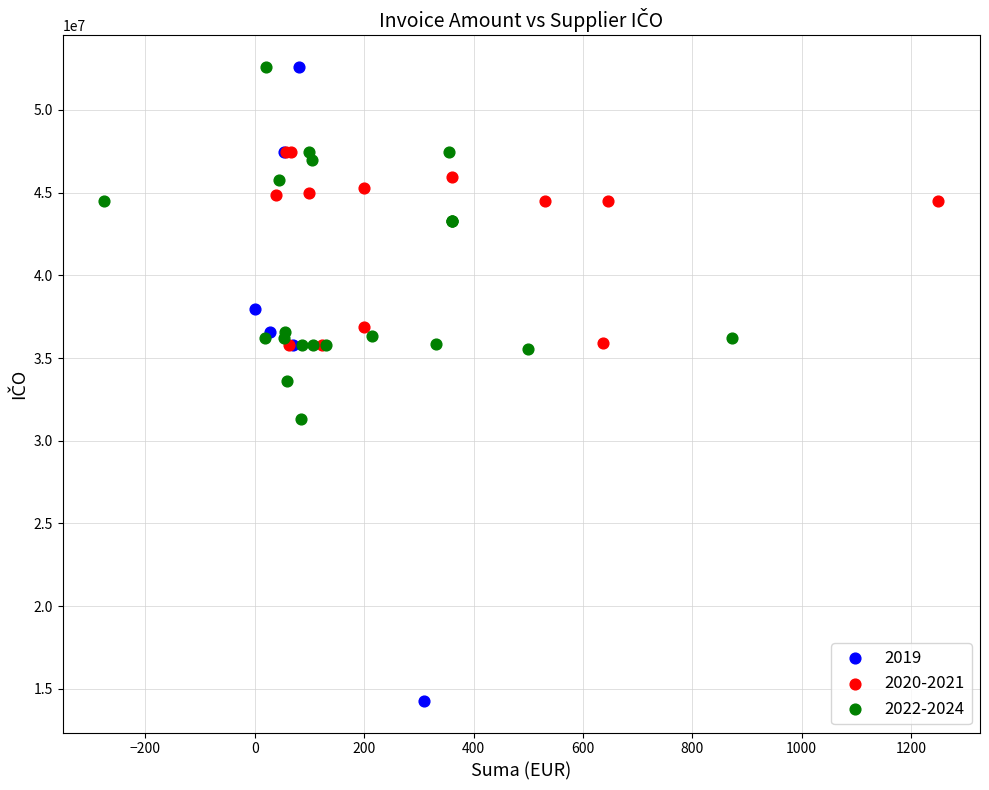

Which series has the widest spread of Y values?

2019